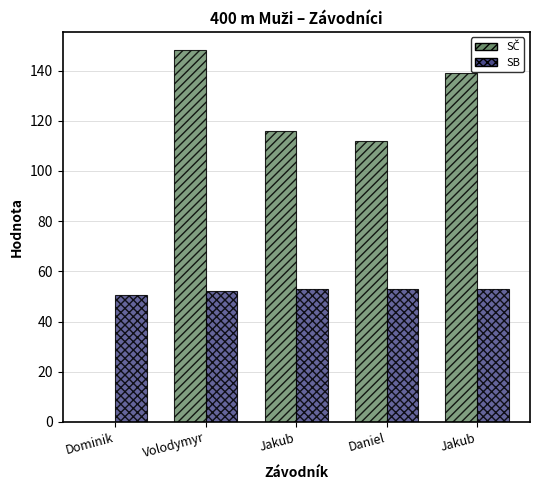

Which series changed the most between Daniel and Jakub?

SČ